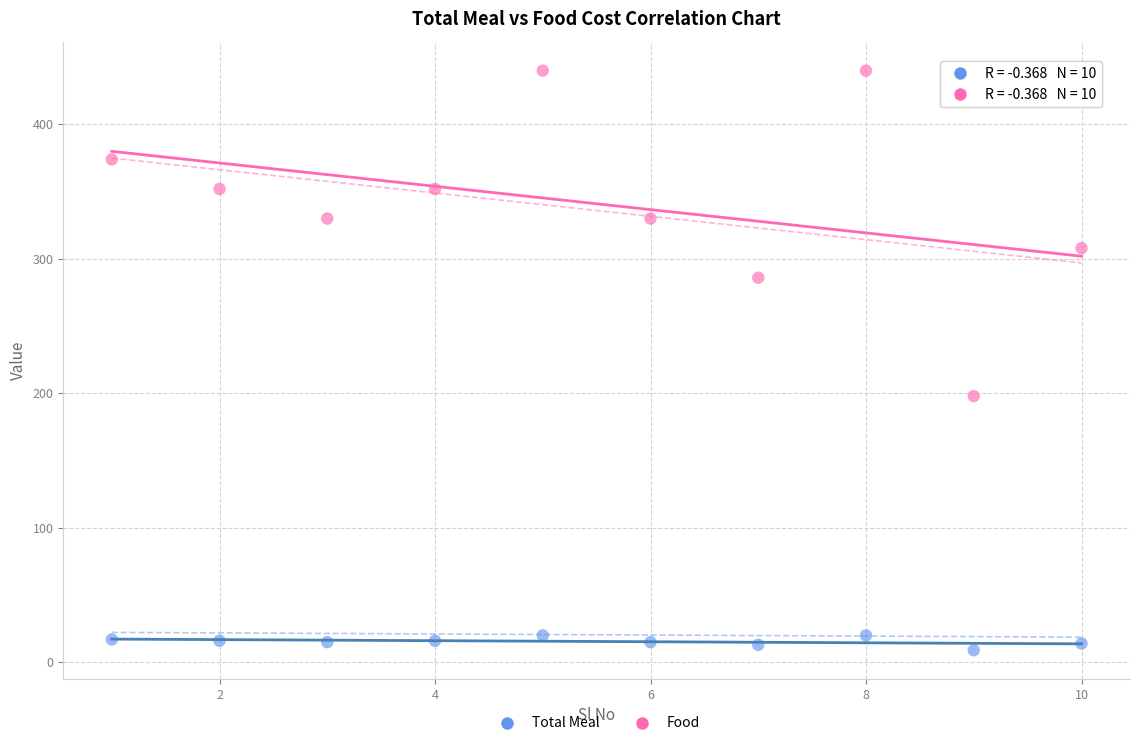

Across all series, what Y value is closest to 224?

198